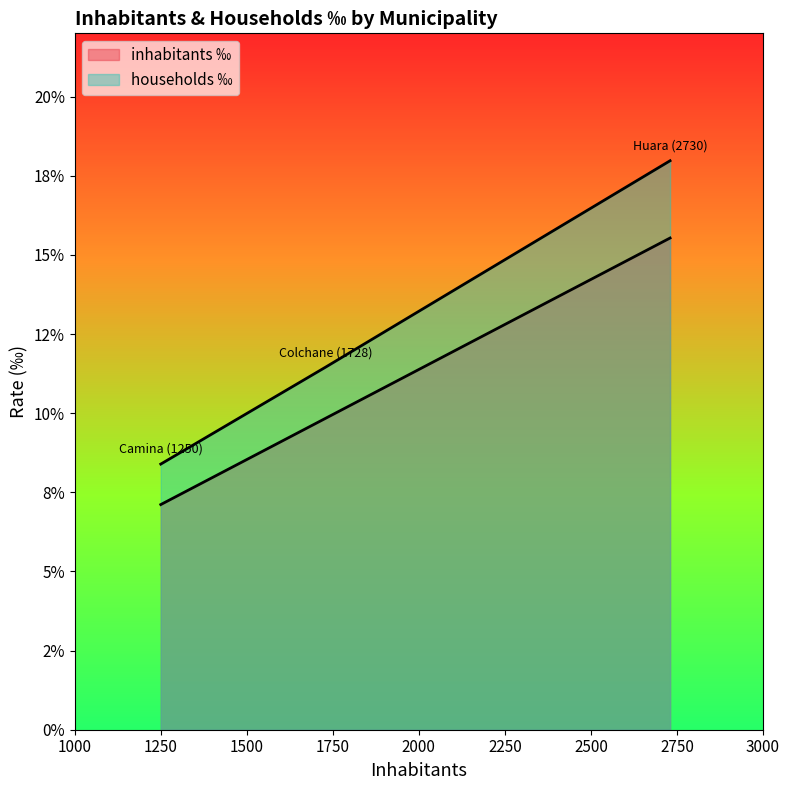

List the series in order of their overall mean, highest first.

households ‰, inhabitants ‰